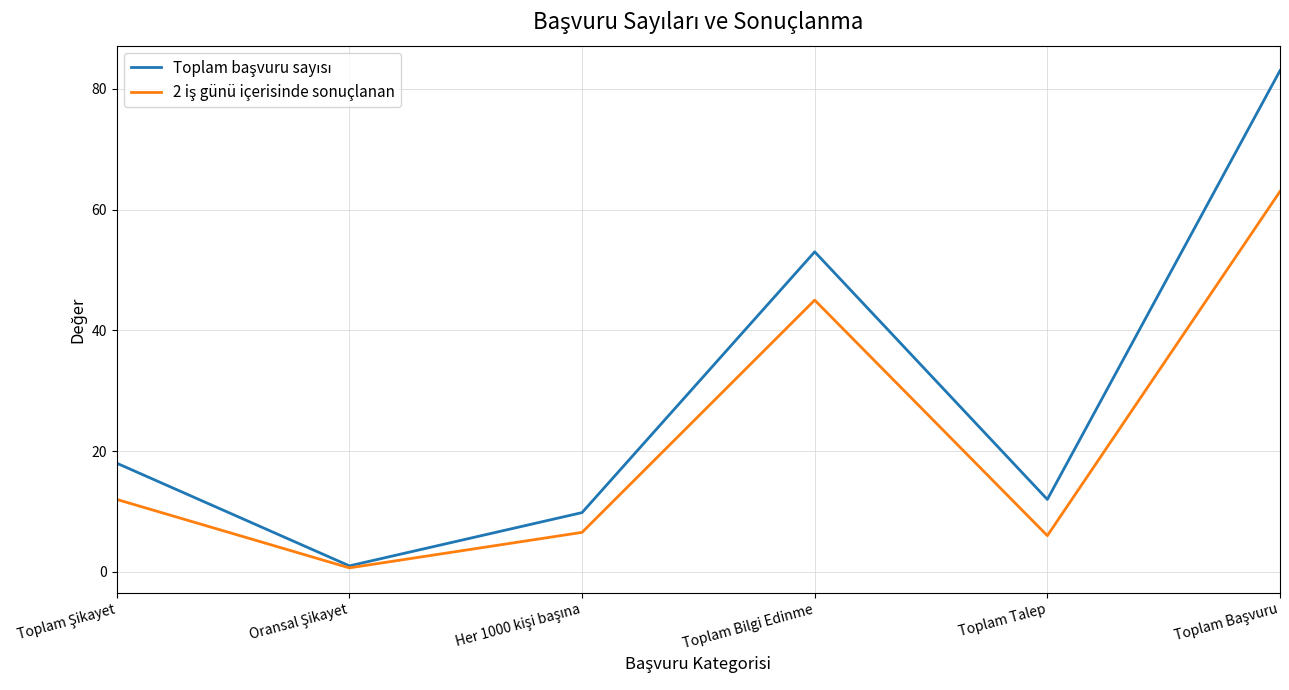

What is the difference between the highest and lowest values at Toplam Talep?

6.0